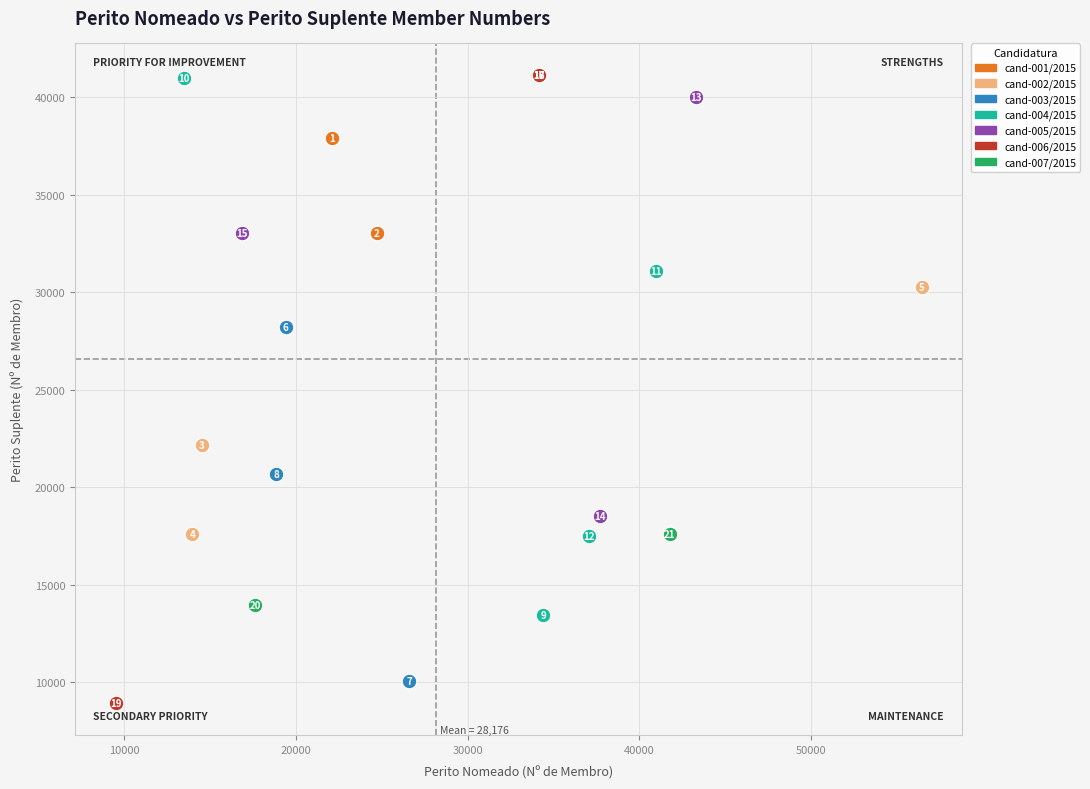

What are all the series names shown in the legend?

cand-001/2015, cand-002/2015, cand-003/2015, cand-004/2015, cand-005/2015, cand-006/2015, cand-007/2015